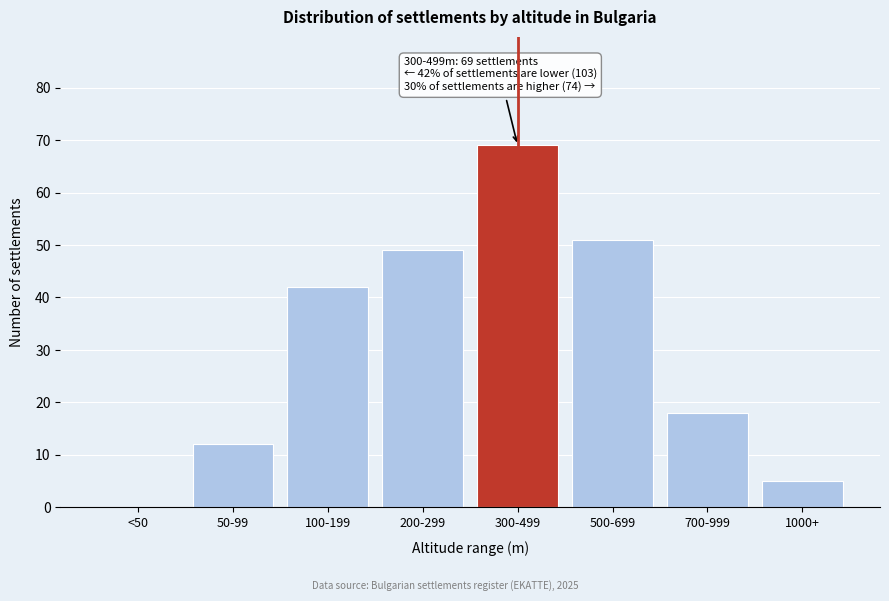

Reading left to right, list all the values displayed in this chart.

<50=0	50-99=12	100-199=42	200-299=49	300-499=69	500-699=51	700-999=18	1000+=5